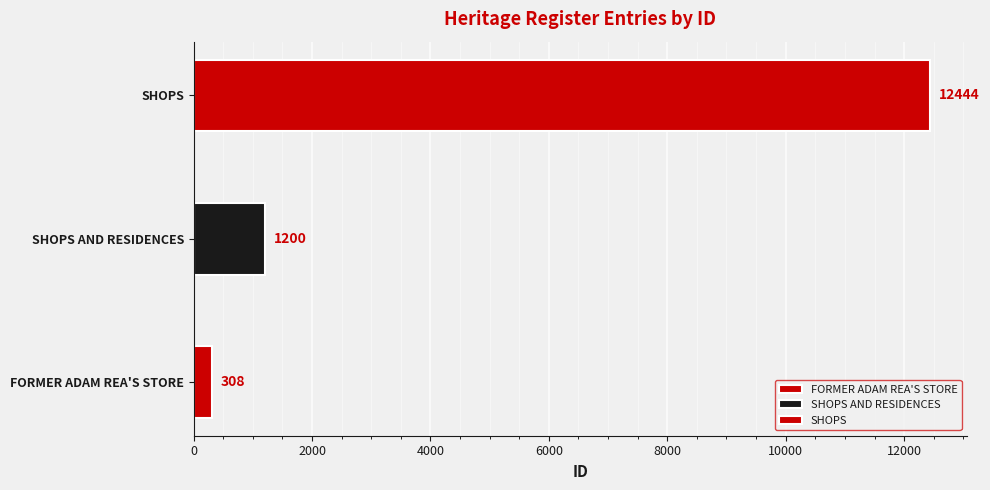

What is the value of the 1st bar from the left?

308